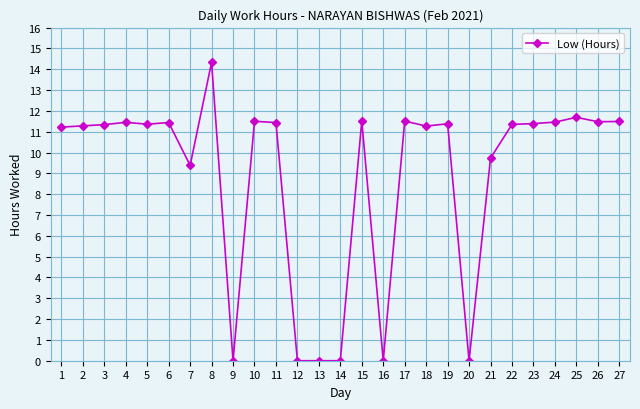

What is the difference between the maximum and minimum values?

14.3